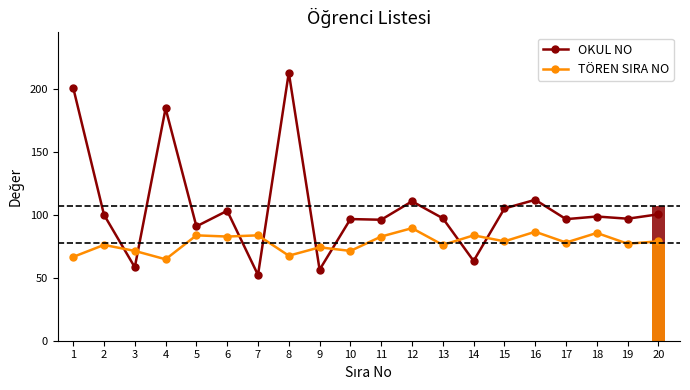

At how many categories does at least one series exceed 103?

7